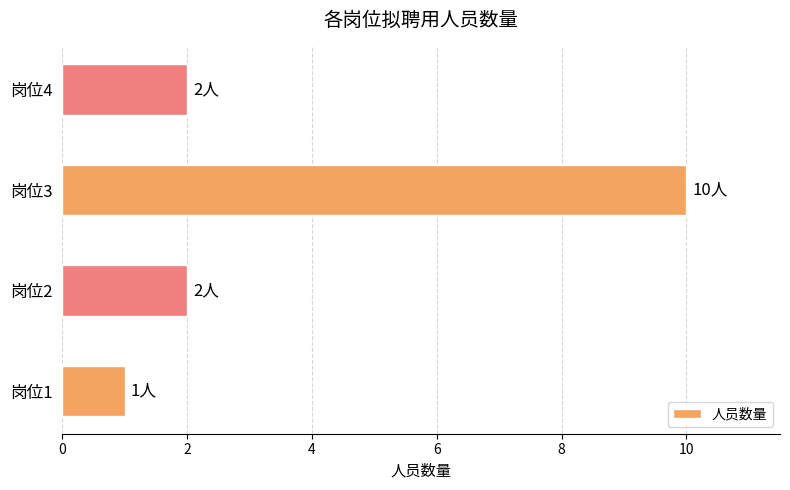

Which has a higher value, 岗位2 or 岗位3?

岗位3